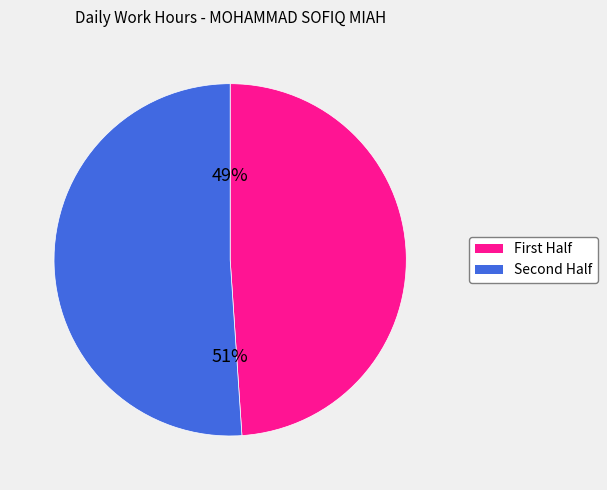

To the nearest percent, what is the difference between the largest and smallest slice percentages?

2%